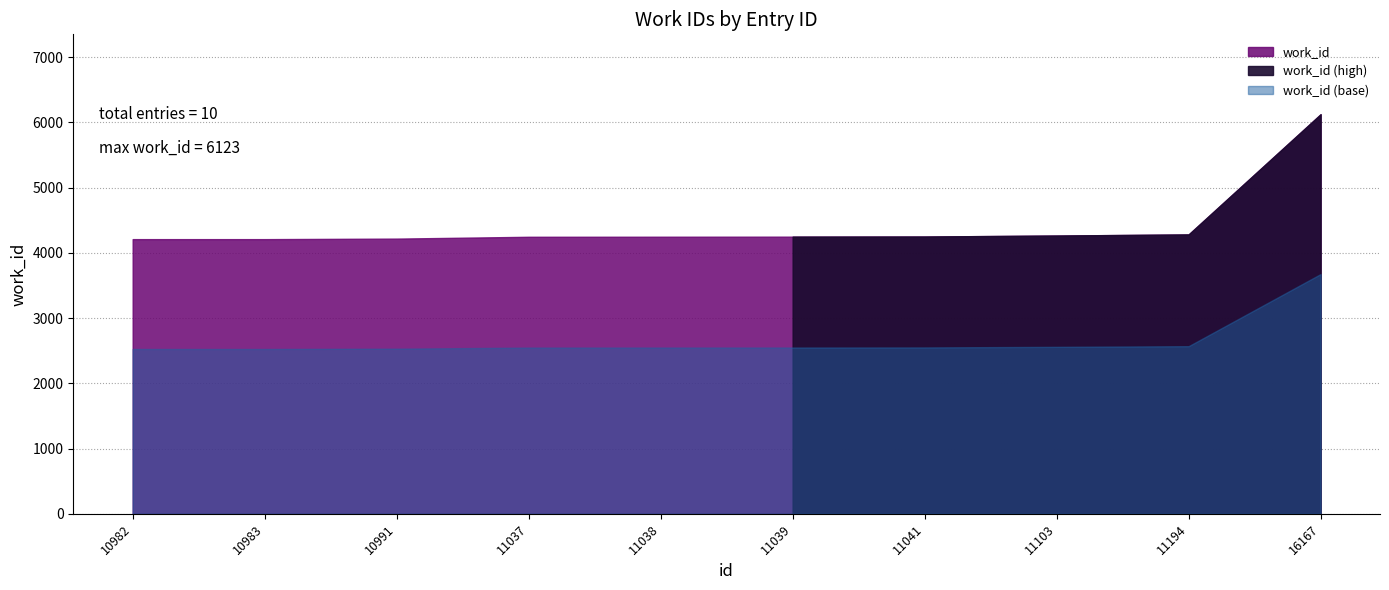

List the labels in order of value, largest first.

16167, 11194, 11103, 11041, 11039, 11038, 11037, 10991, 10982, 10983